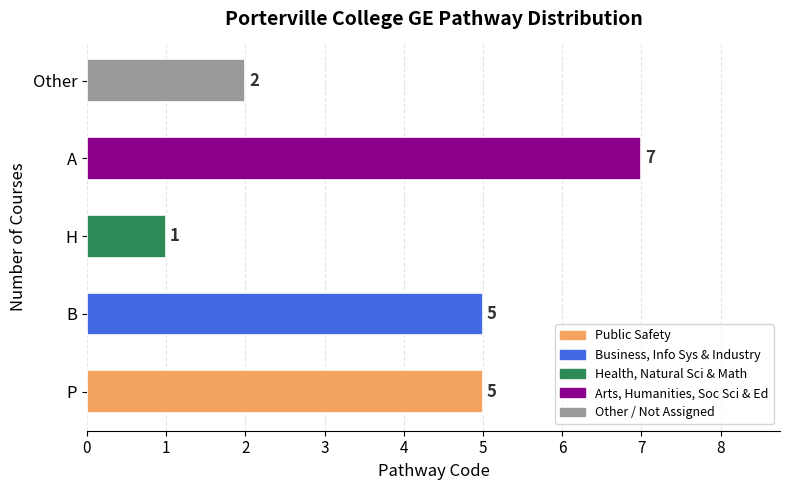

Count the values in the range 2 to 5.

3